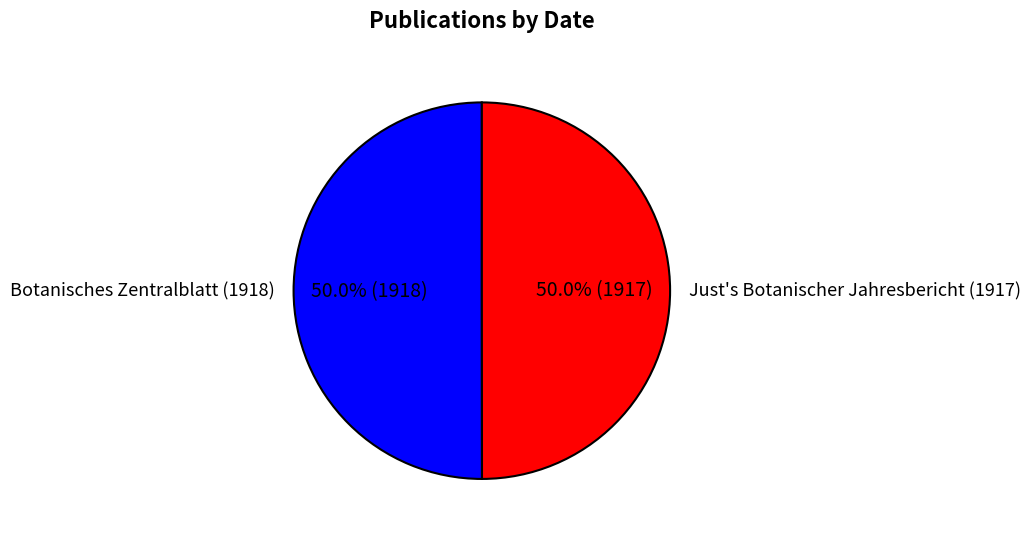

What is the total percentage of Just's Botanischer Jahresbericht (1917) and Botanisches Zentralblatt (1918)?

100.0%